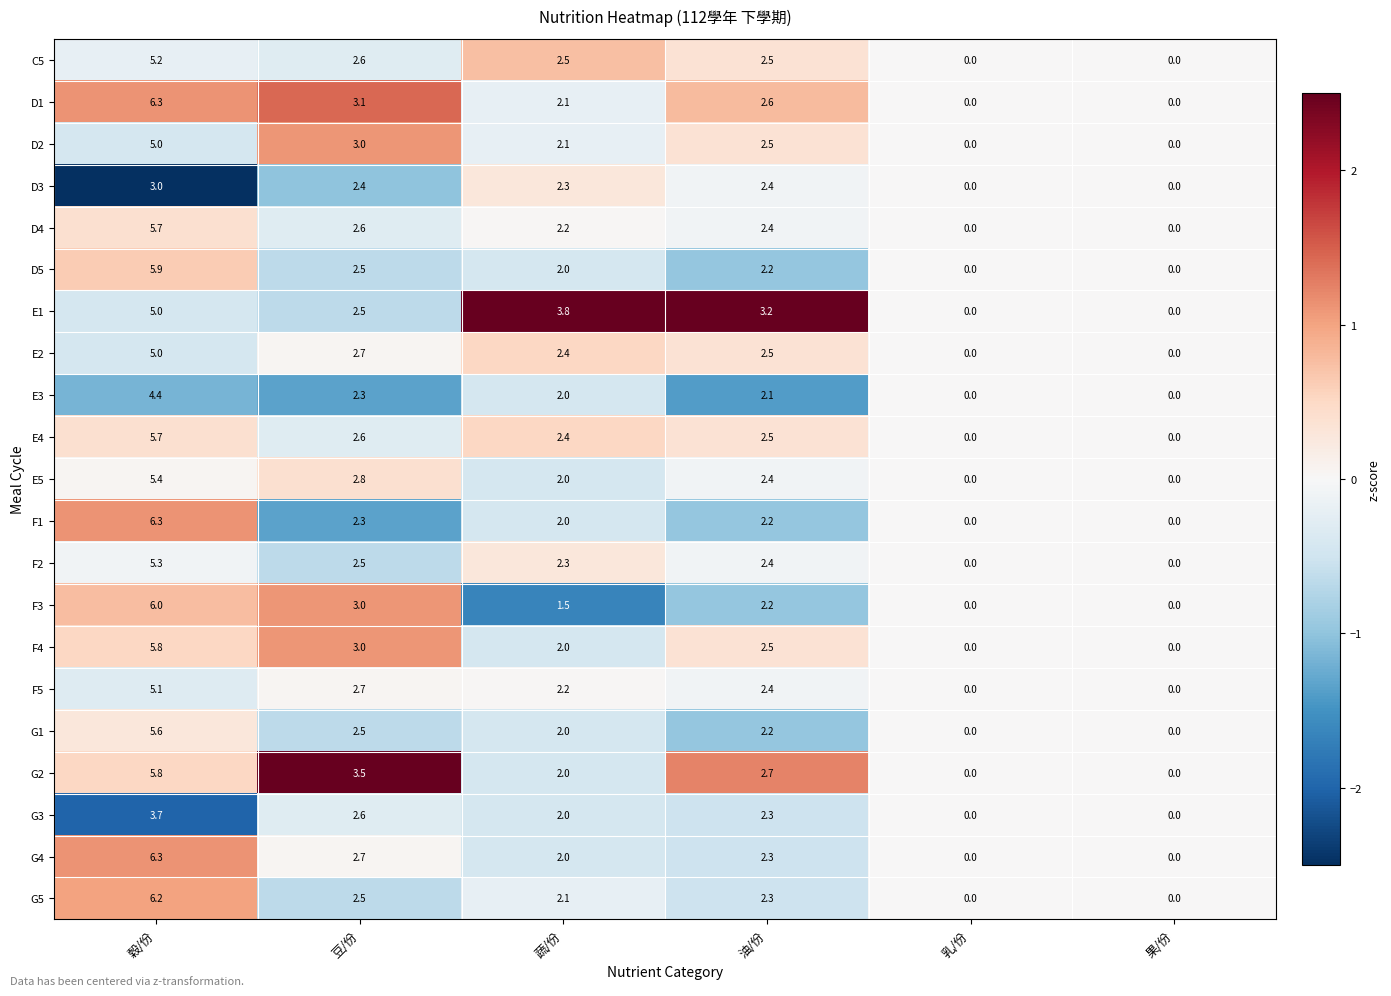

What is the minimum value shown in the chart?

0.0